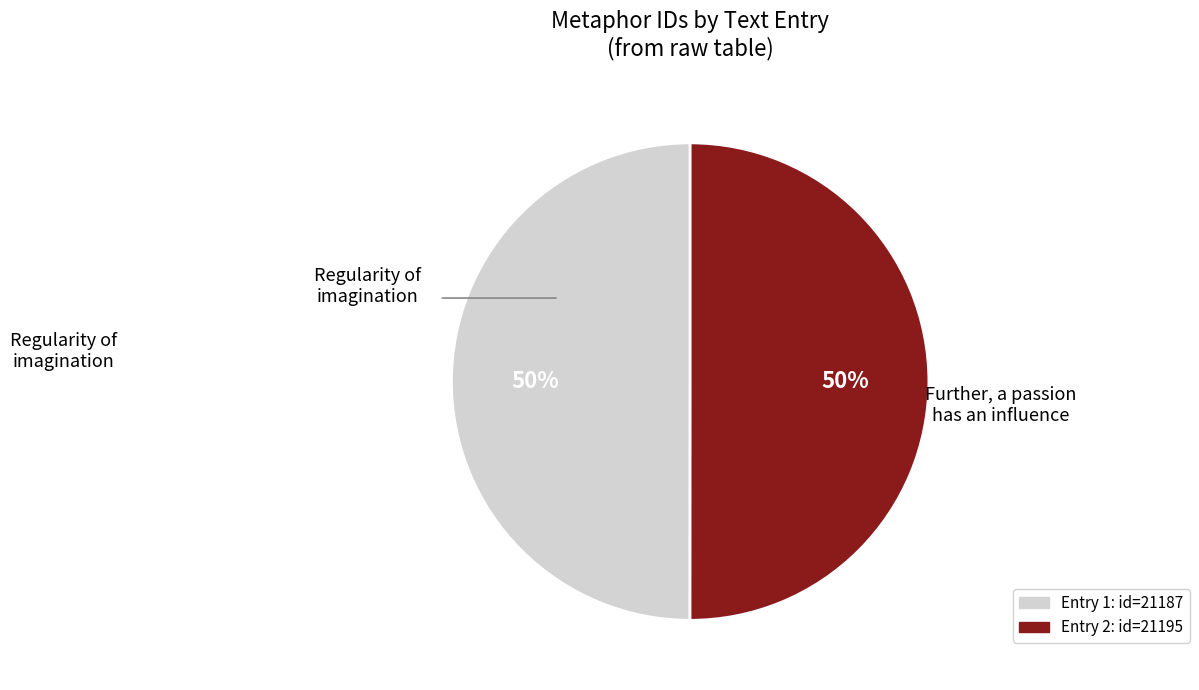

To the nearest percent, what is the average slice percentage?

50%